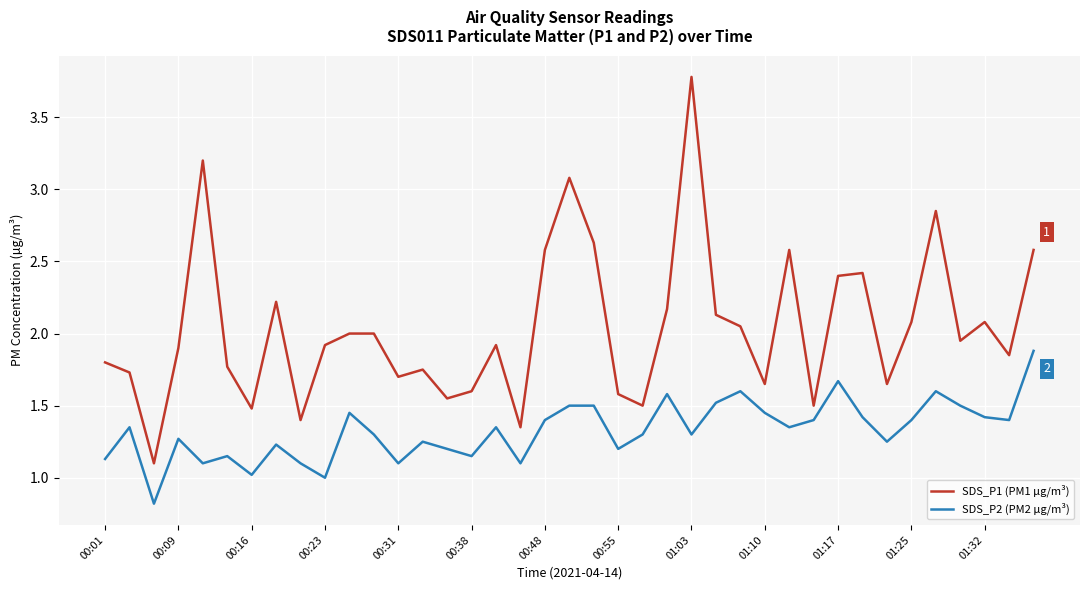

What is the difference between the maximum and minimum values in the SDS_P1 (PM1 µg/m³) series?

2.7